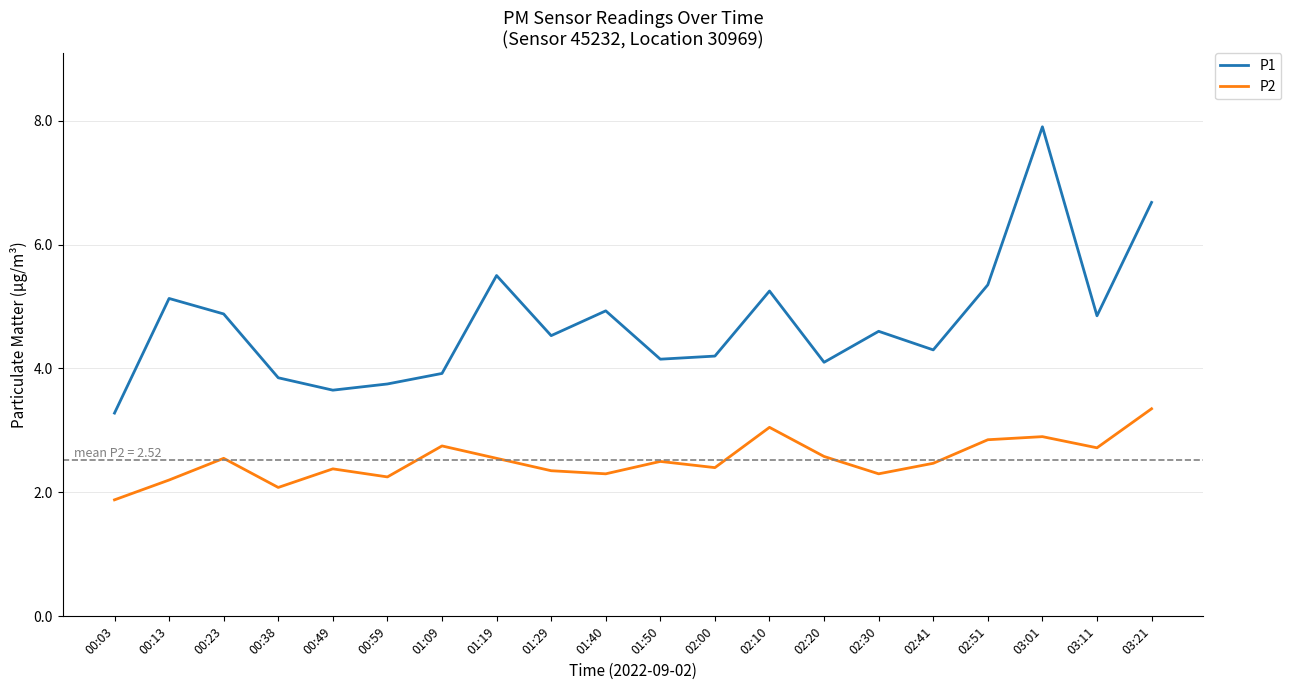

Which label corresponds to the largest value in the chart?

03:01